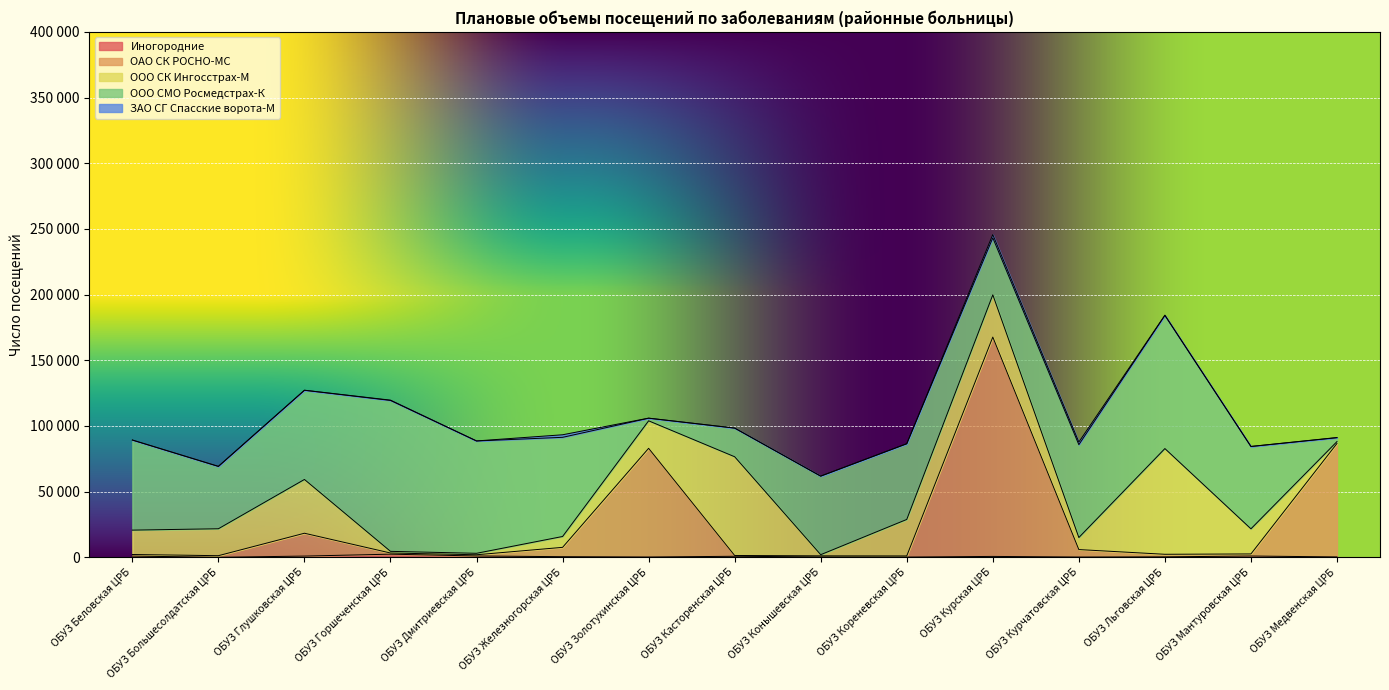

Where is the first local maximum for ОАО СК РОСНО-МС?

ОБУЗ Глушковская ЦРБ